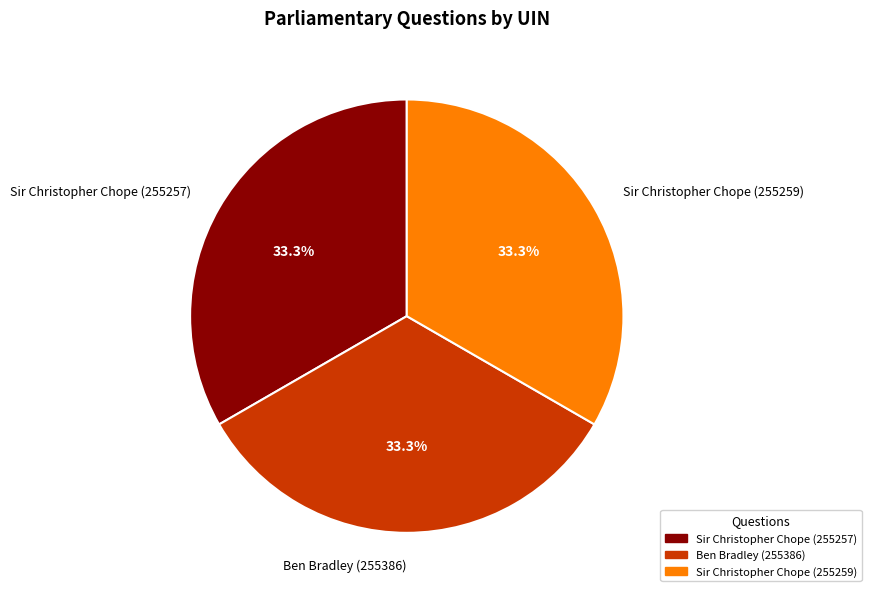

How much of the chart is everything except Sir Christopher Chope (255257)?

66.7%